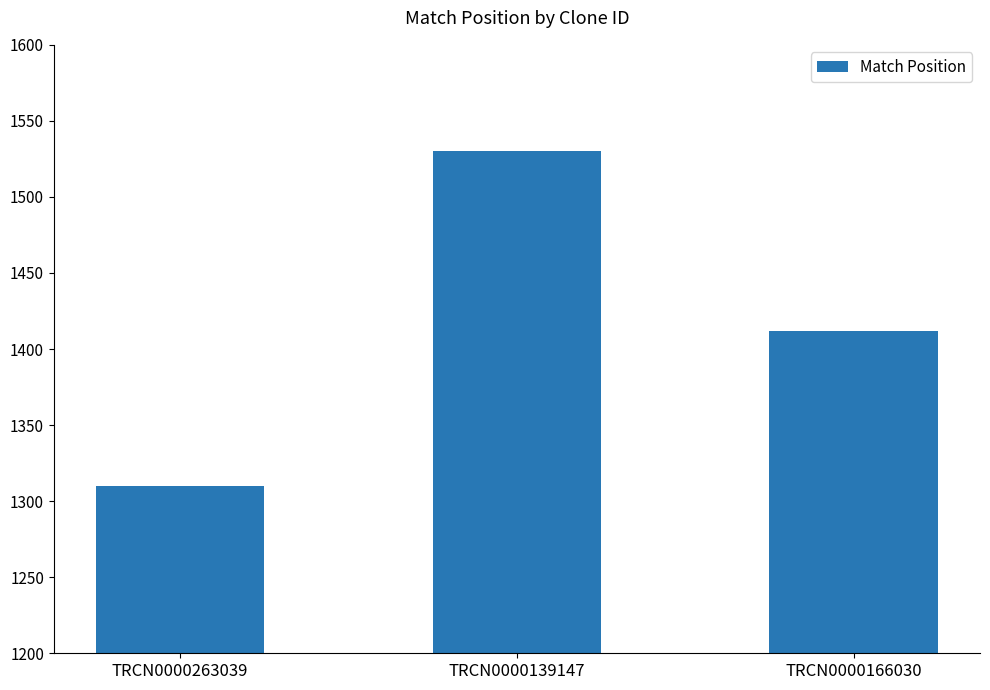

What is the change in value from TRCN0000139147 to TRCN0000166030?

-118